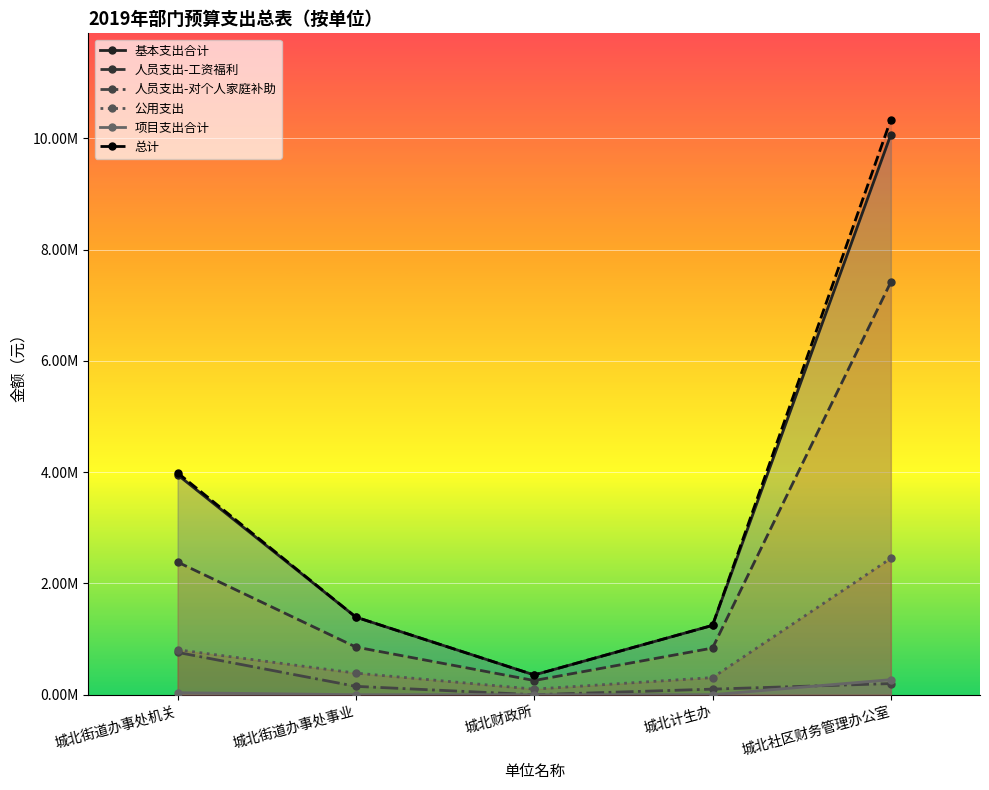

What are all the series names shown in the legend?

基本支出合计, 人员支出-工资福利, 人员支出-对个人家庭补助, 公用支出, 项目支出合计, 总计